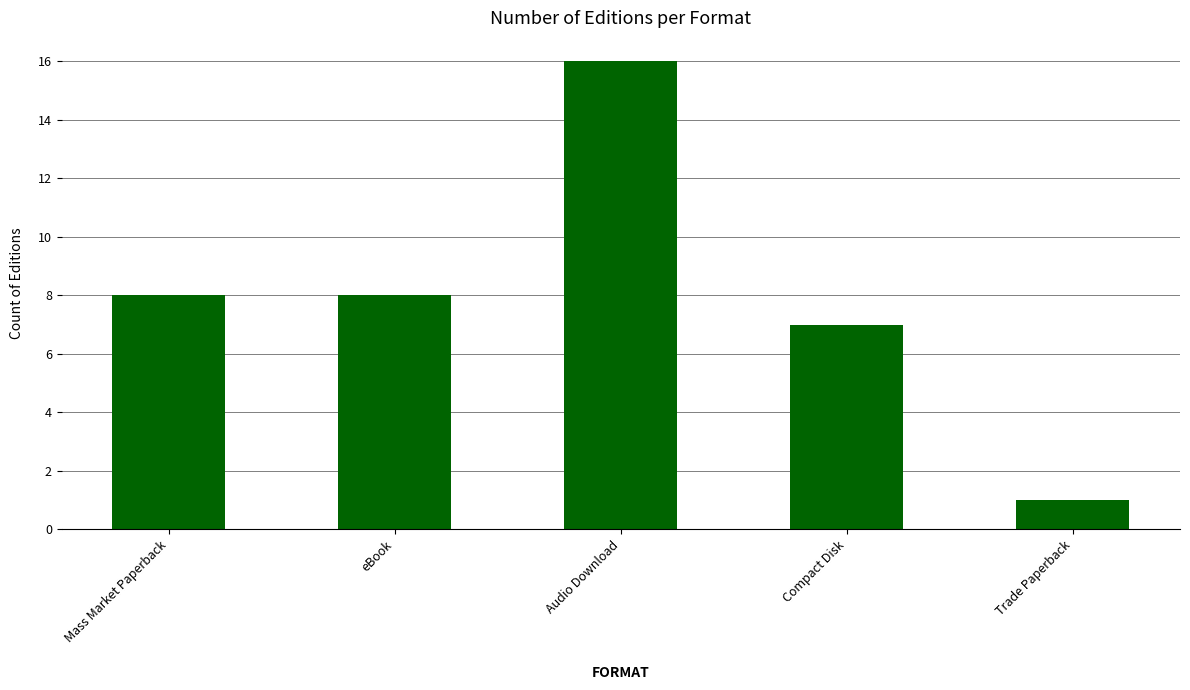

What is the smallest value displayed?

1